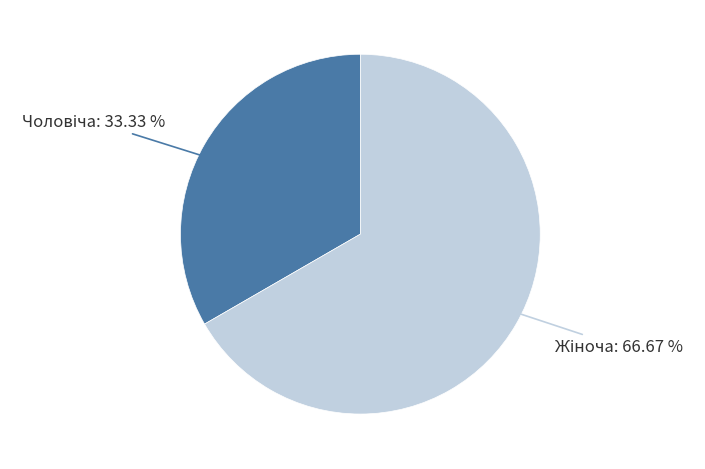

Is there any slice that represents more than half of the pie?

Yes